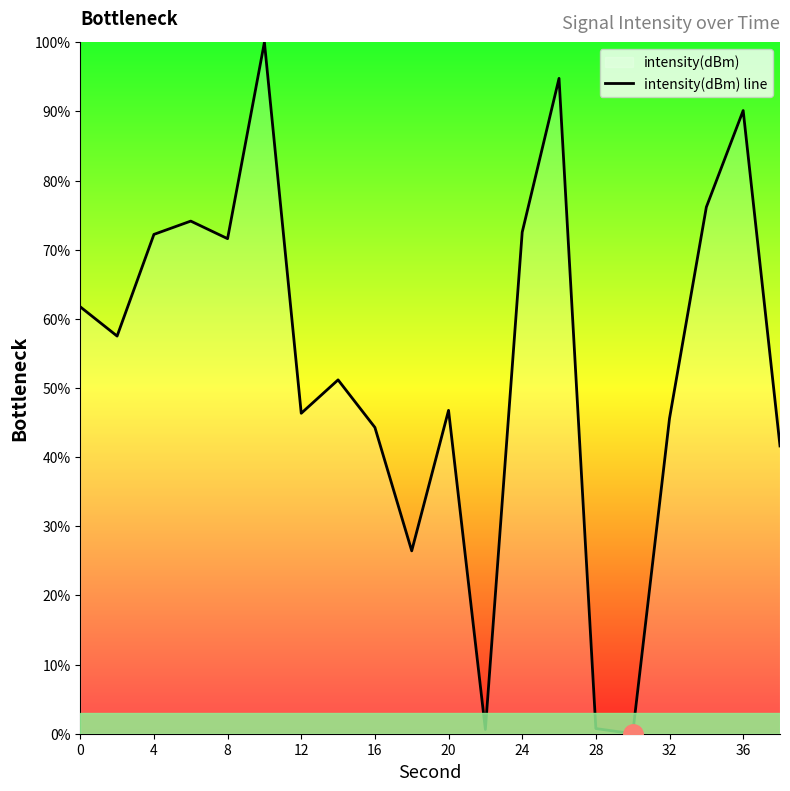

What is the greatest value displayed?

100.0